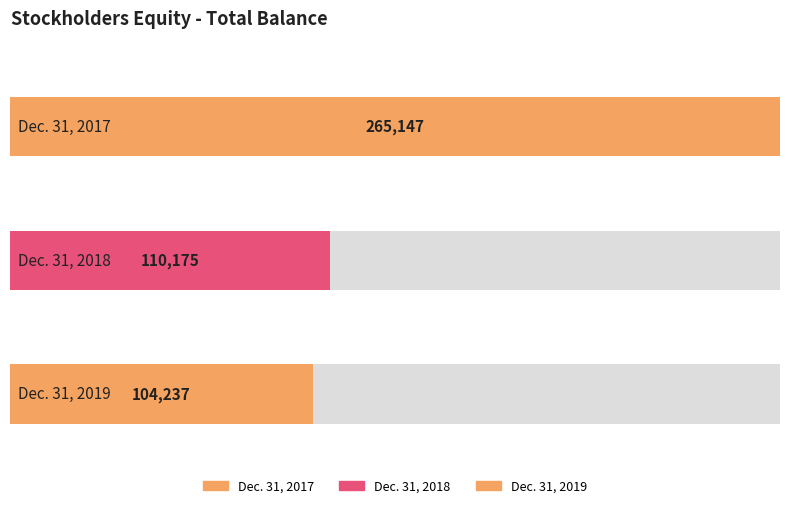

What is the sum of all values?

479559